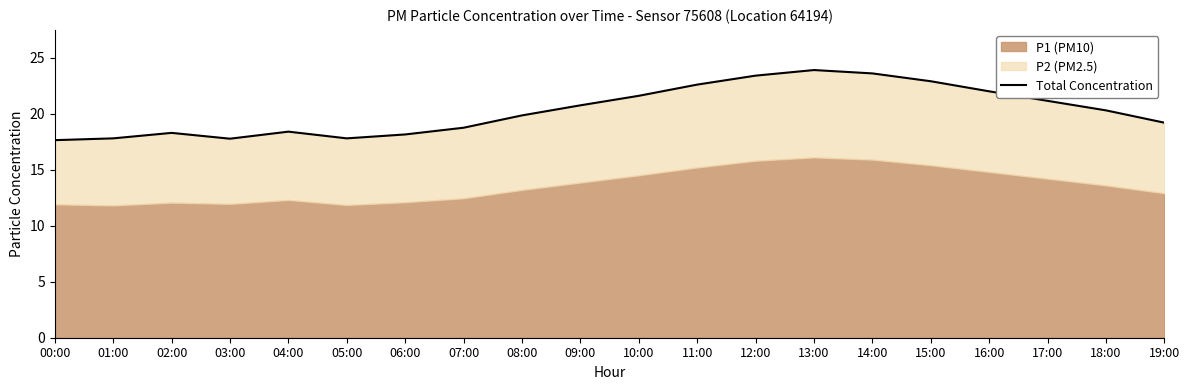

Which has a higher value, 10:00 or 19:00?

10:00